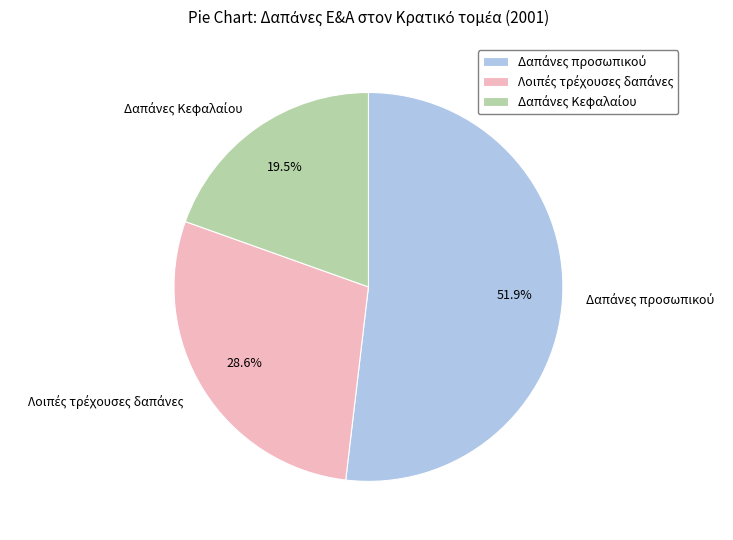

How many slices are in this pie chart?

3